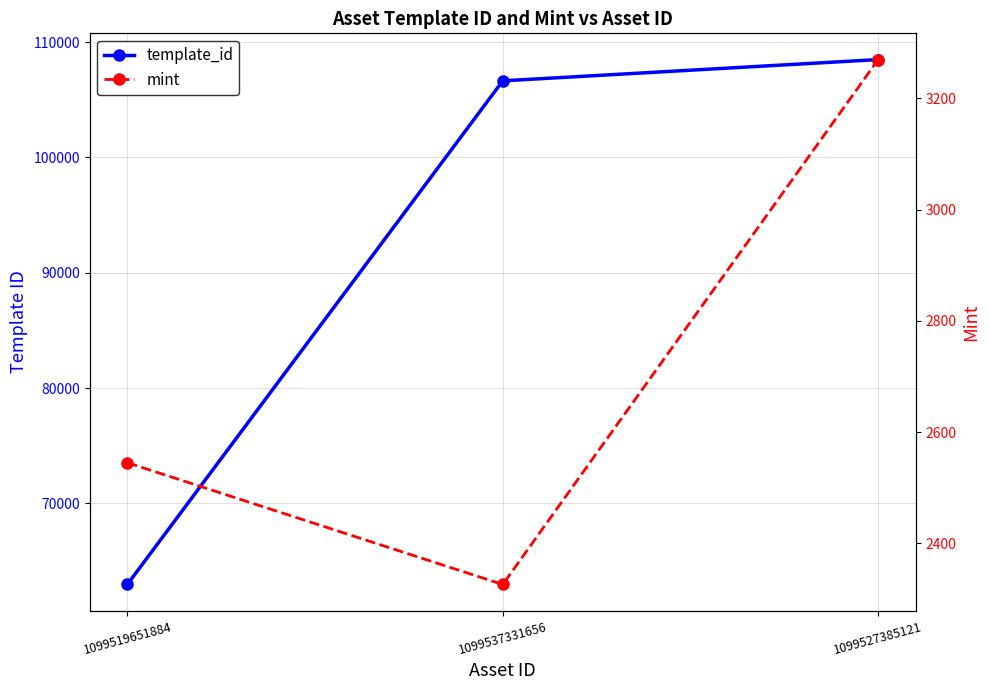

What position from the right is 1099537331656?

2